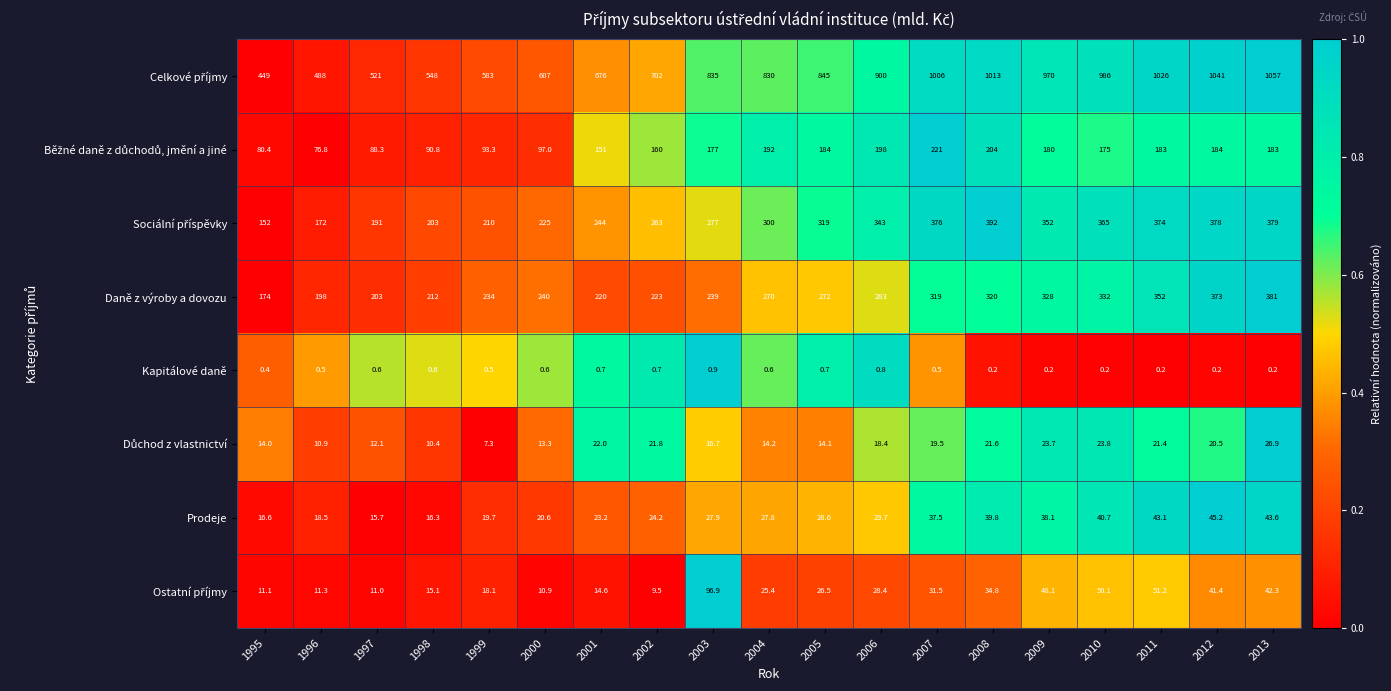

What is the approximate value of Daně z výroby a dovozu at 1999?

234.0